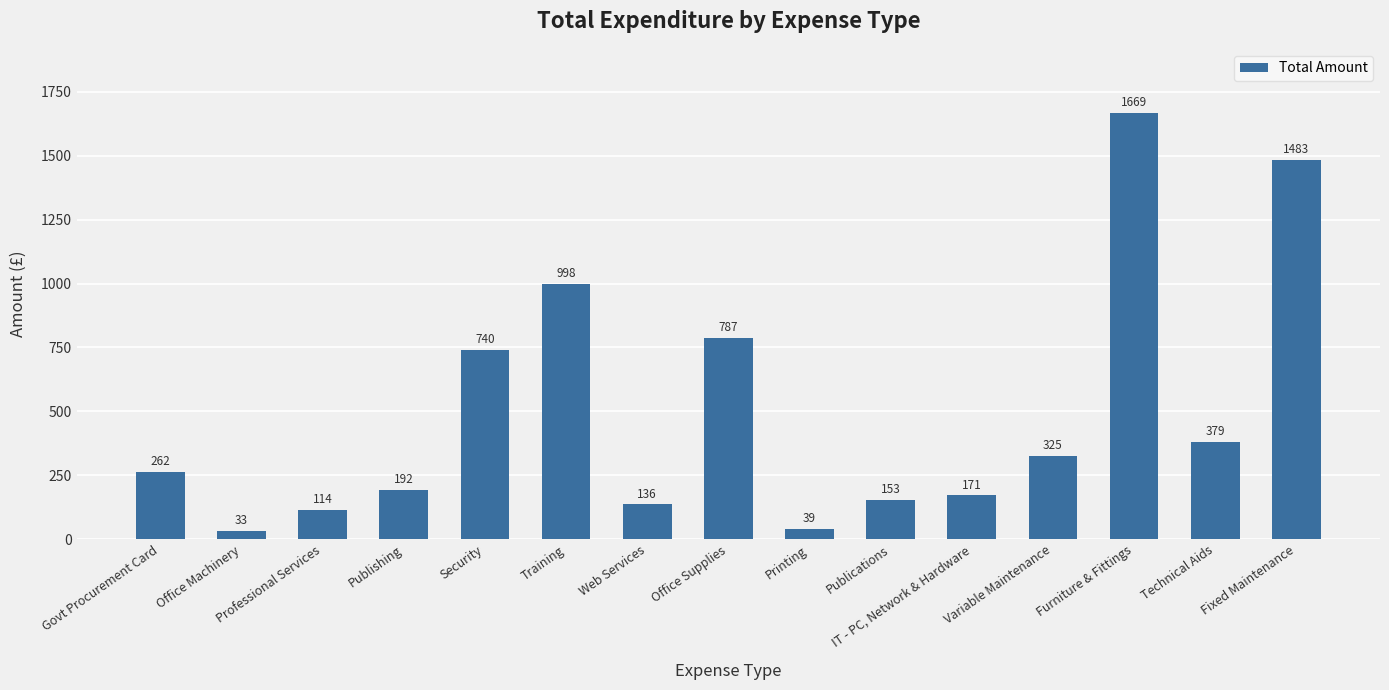

Count the number of categories in the chart.

15